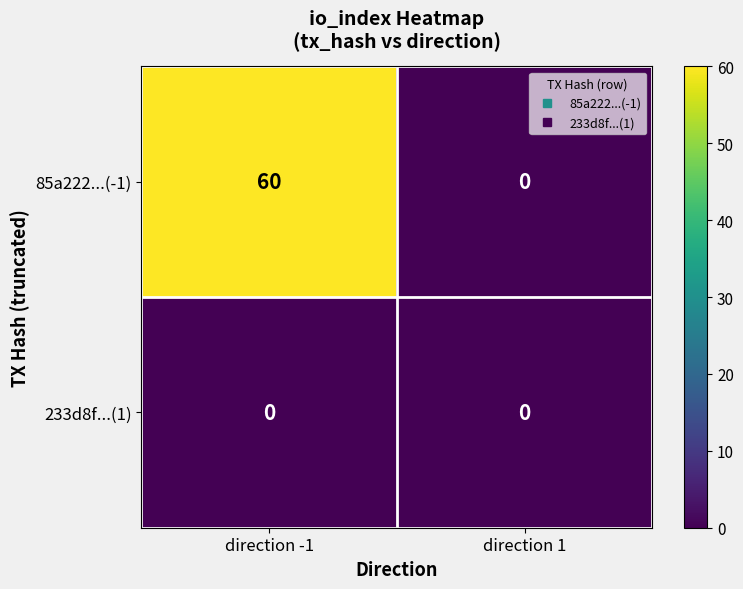

At which category does the chart reach its peak across all series?

direction -1